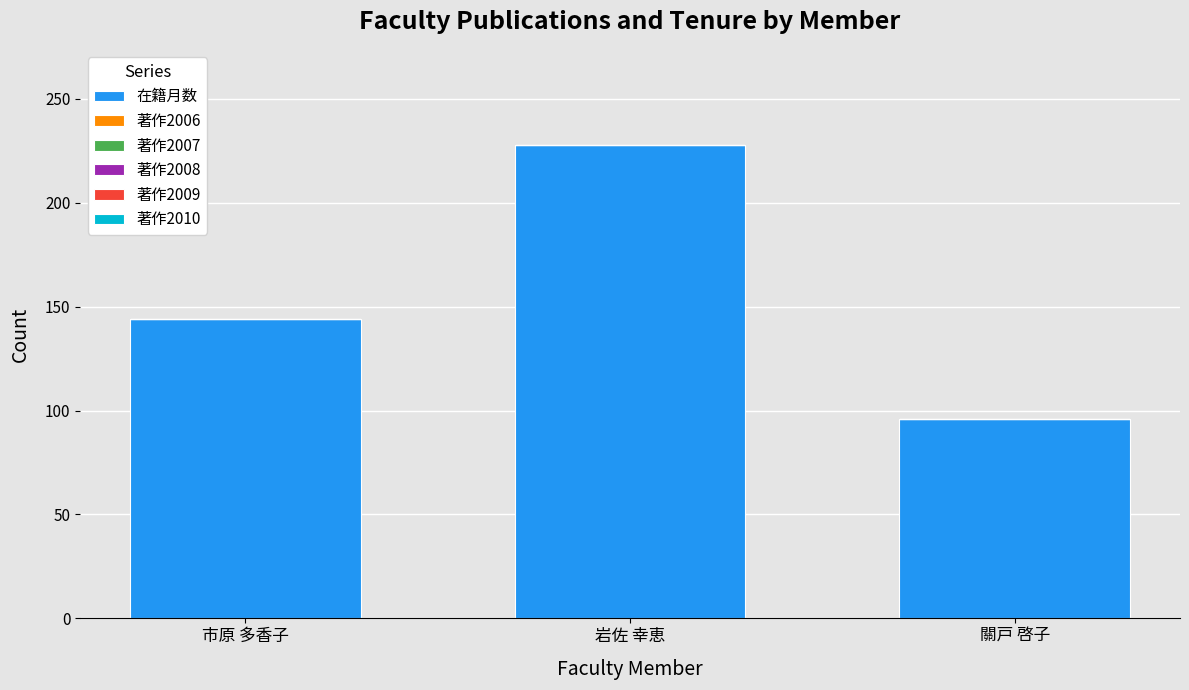

Are the bars grouped side by side (vs. stacked)?

No